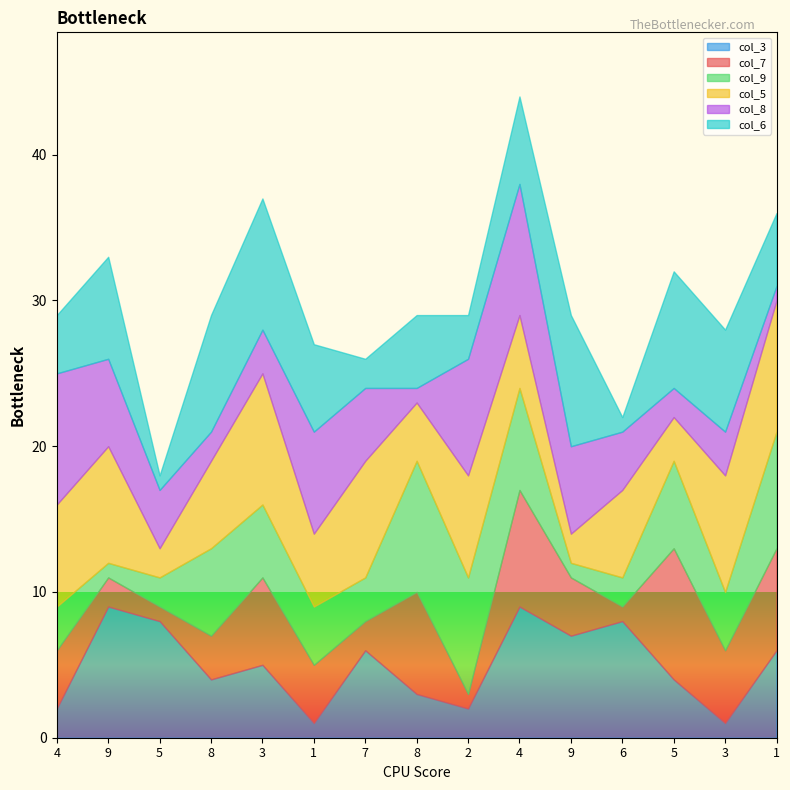

Is it true that col_5 equals 4 at 8?

True